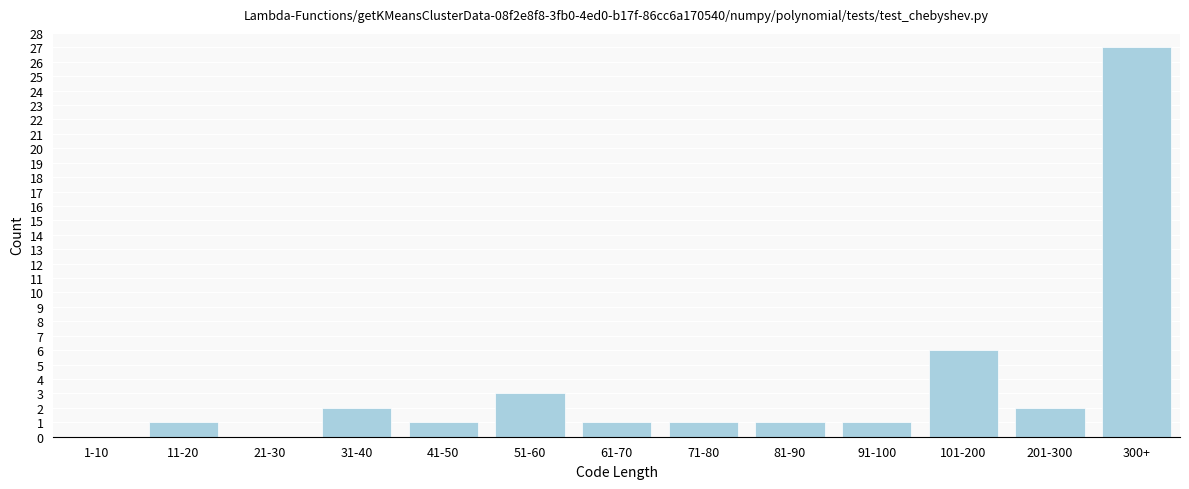

Reading left to right, list all the values displayed in this chart.

1-10=0	11-20=1	21-30=0	31-40=2	41-50=1	51-60=3	61-70=1	71-80=1	81-90=1	91-100=1	101-200=6	201-300=2	300+=27